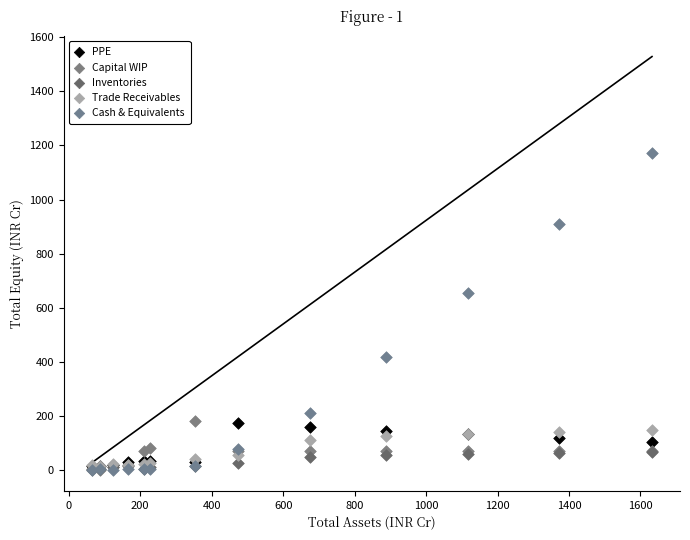

Across all series, what Y value is closest to 586?

653.4